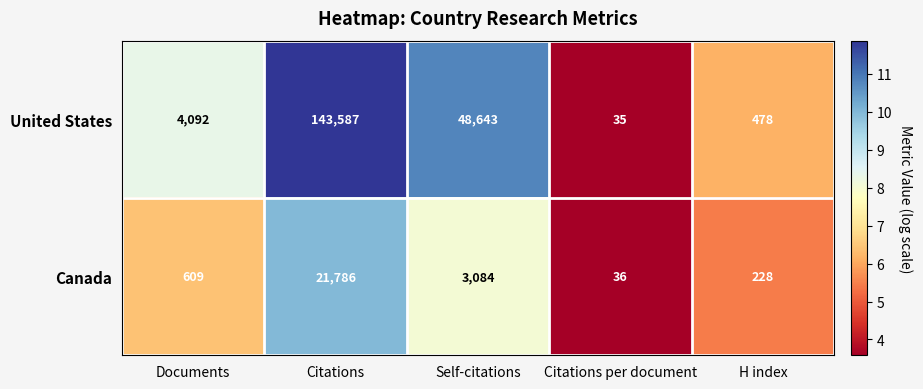

Reading left to right, what are all the values shown in this chart?

United States: 4092	143587	48643	35	478
Canada: 609	21786	3084	36	228